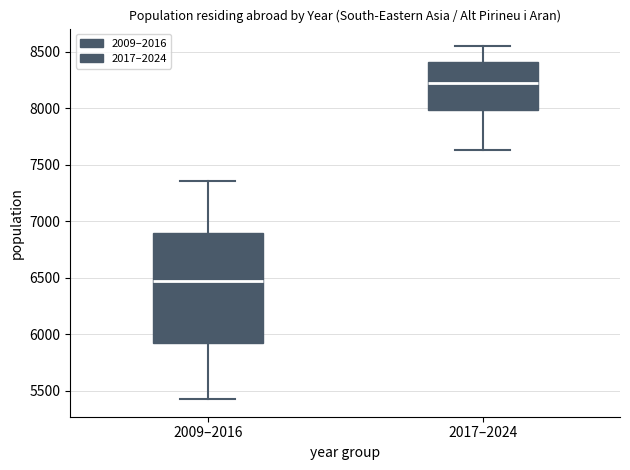

Reading left to right, transcribe this box plot: for each box, give where its median line is, the range the box spans, and where its two whiskers end, as read against the y-axis. The values are not printed on the chart, so give them approximately, as read against the axis.

2009–2016: median 6450, box 5900 to 6900, whiskers 5450 to 7350
2017–2024: median 8200, box 8000 to 8400, whiskers 7650 to 8550